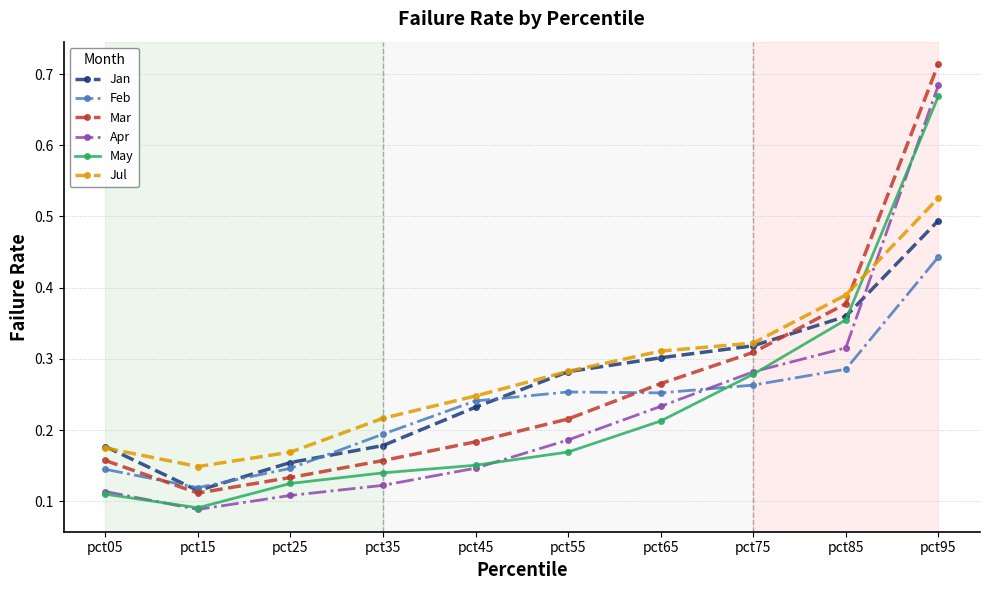

At which category is the sum across all series the highest?

pct95